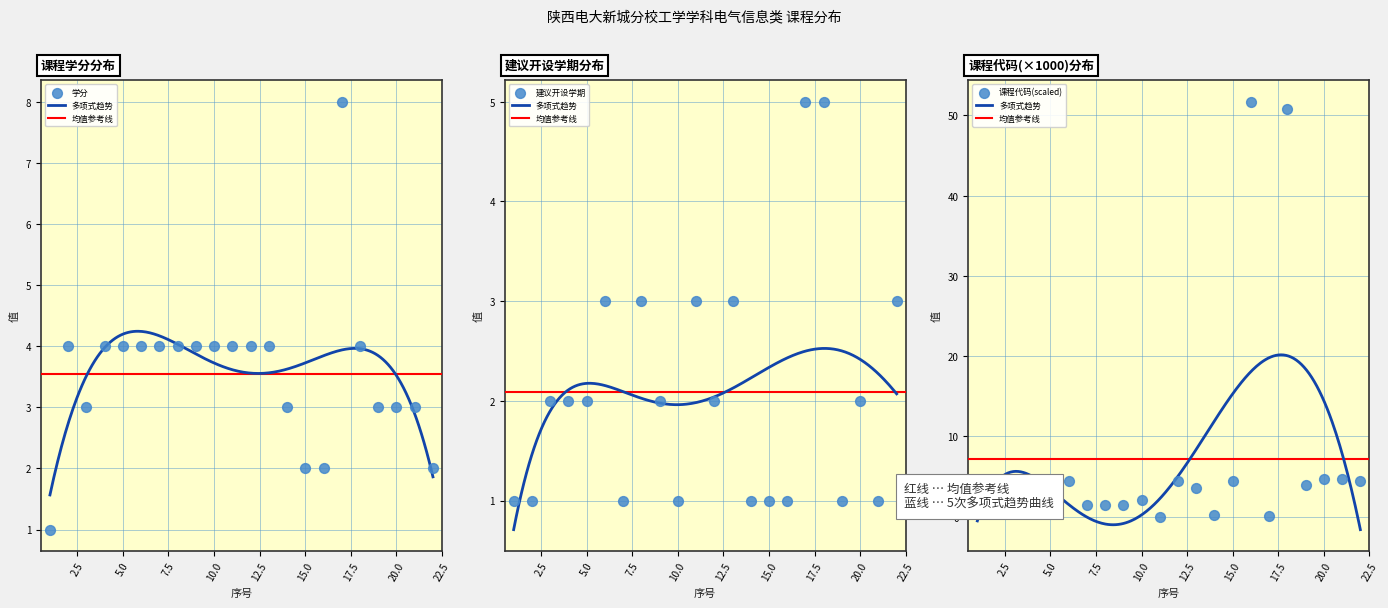

Which series contains the lowest Y value?

课程代码